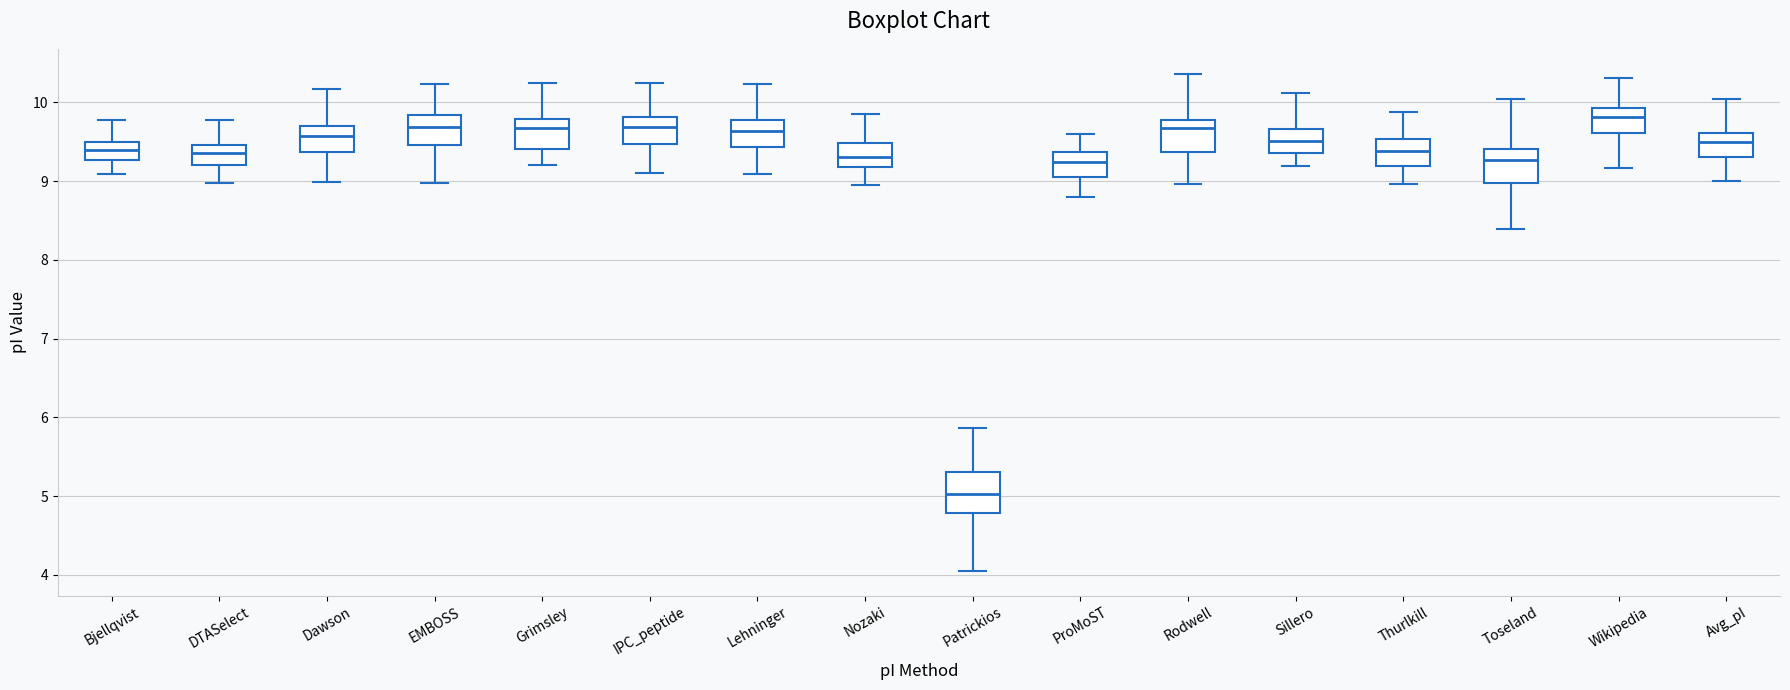

Where is the lower edge of the box for Dawson on the y-axis? The values are not printed on the chart, so give them approximately, as read against the axis.

9.4